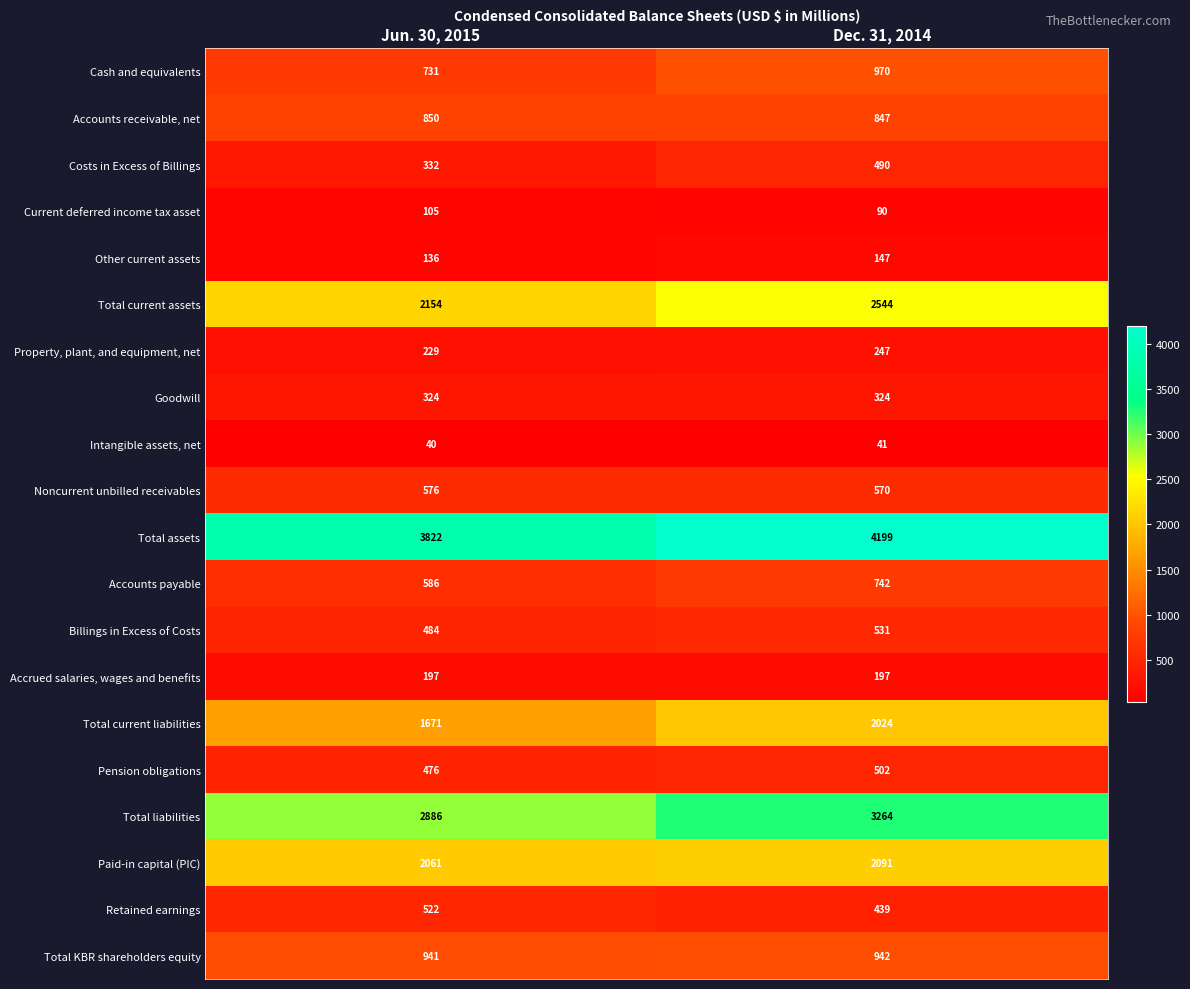

Where is Property, plant, and equipment, net nearest to the value 238?

Jun. 30, 2015